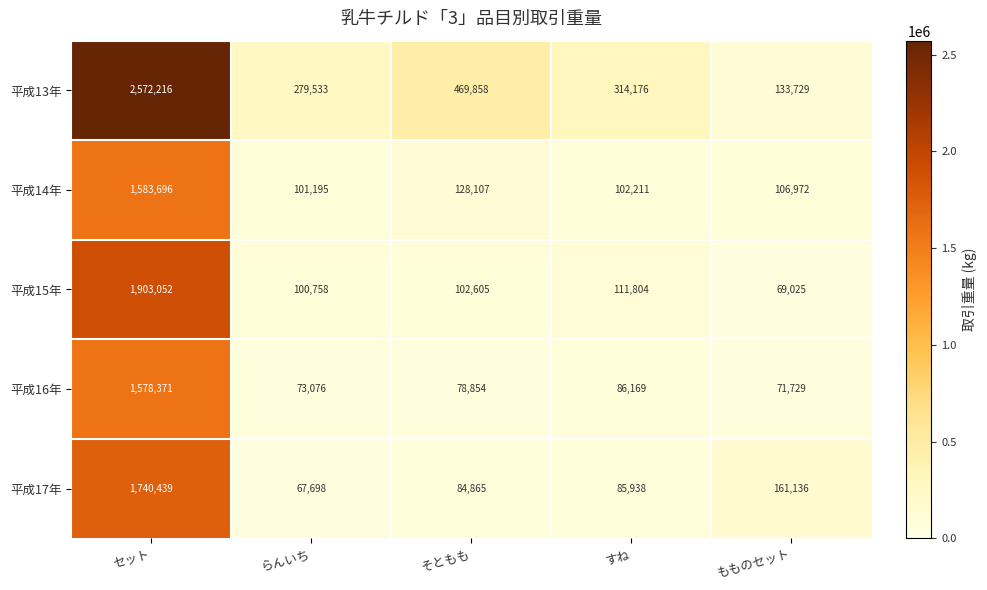

Which category has the highest value across all series?

セット